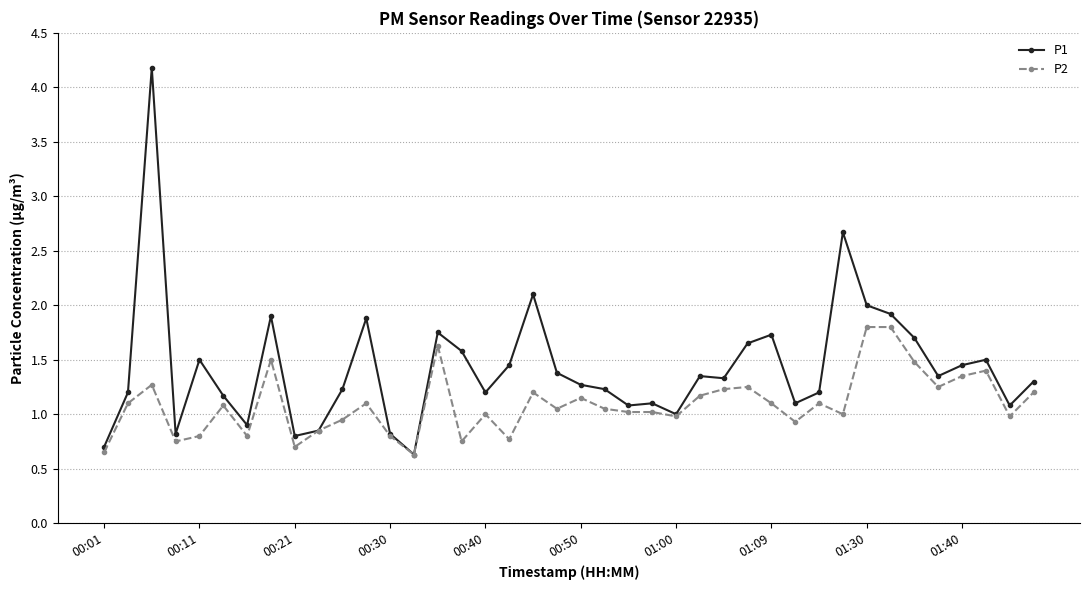

Which series has the widest spread of values?

P1